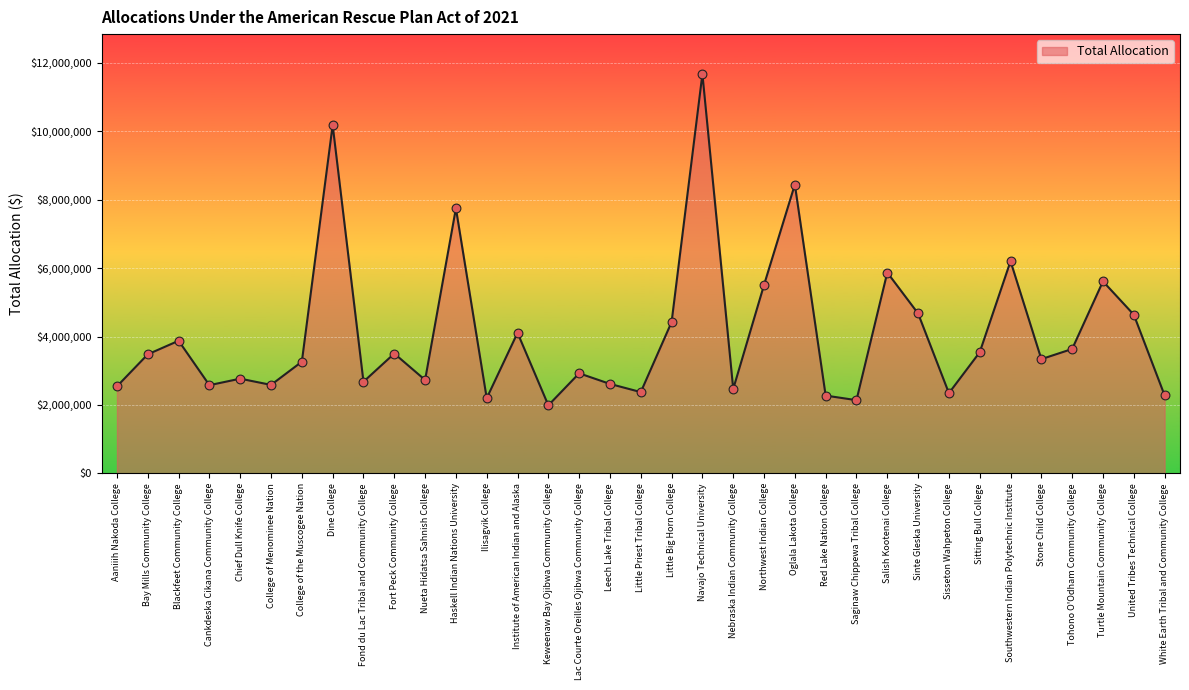

Approximately how many times larger is the value at Cankdeska Cikana Community College compared to College of the Muscogee Nation?

0.8